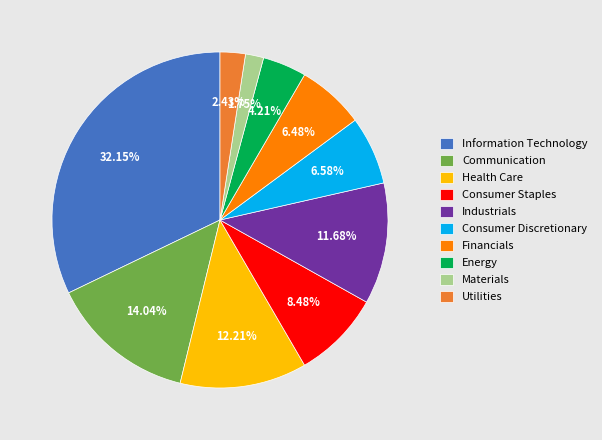

What is the smallest slice in the pie chart?

Materials